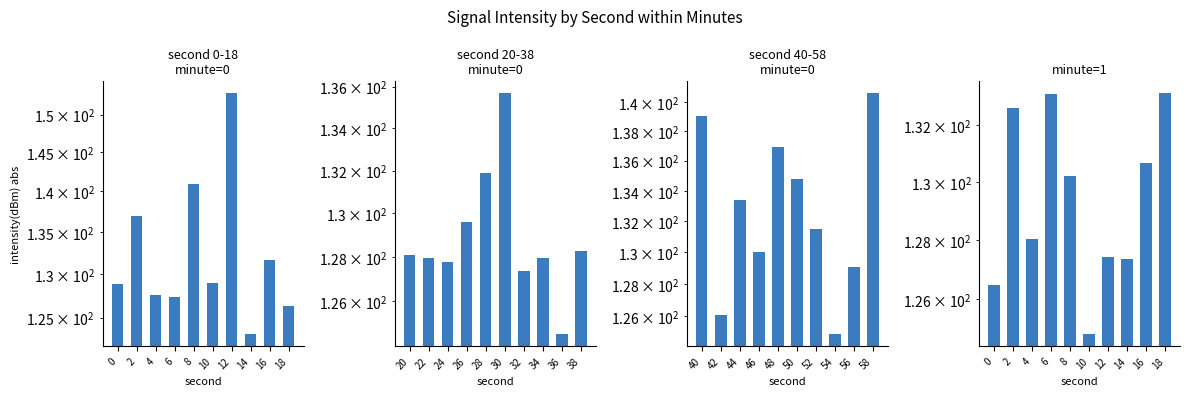

Reading right to left, list all the values displayed in this chart.

second 0-18
minute=0: 126.3	131.6	123.2	152.9	128.9	140.9	127.4	127.6	137.0	128.8
second 20-38
minute=0: 128.3	124.5	128.0	127.4	135.7	131.9	129.6	127.8	128.0	128.1
second 40-58
minute=0: 140.6	129.1	124.9	131.5	134.8	136.9	130.0	133.4	126.1	139.0
minute=1: 133.1	130.7	127.4	127.4	124.8	130.2	133.1	128.0	132.6	126.5